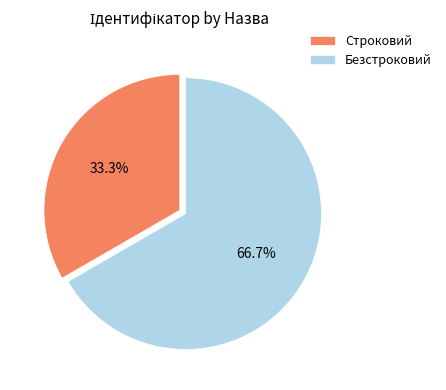

Do Безстроковий and Строковий together represent more than half of the pie?

Yes